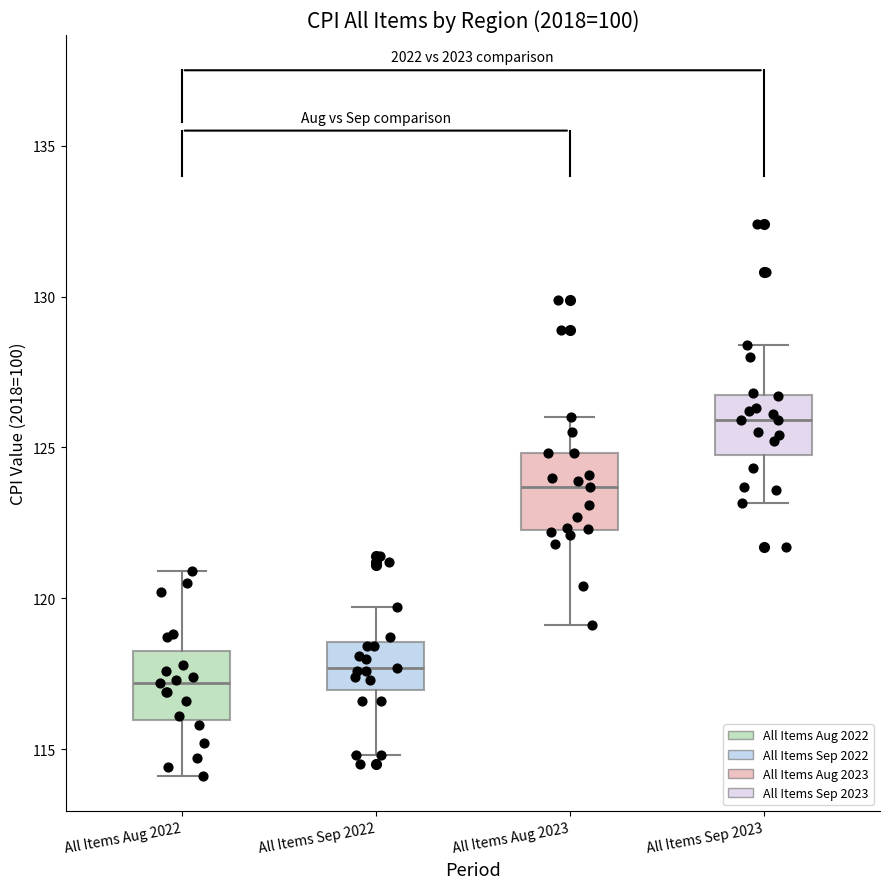

Which box has the highest median line?

All Items Sep 2023